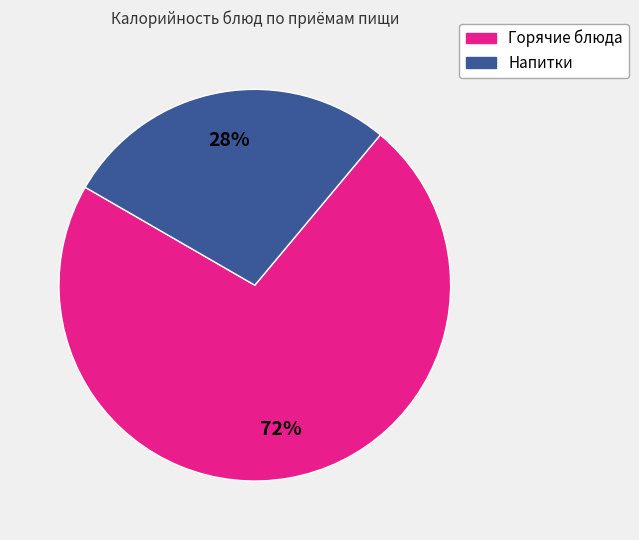

How many slices are in this pie chart?

2